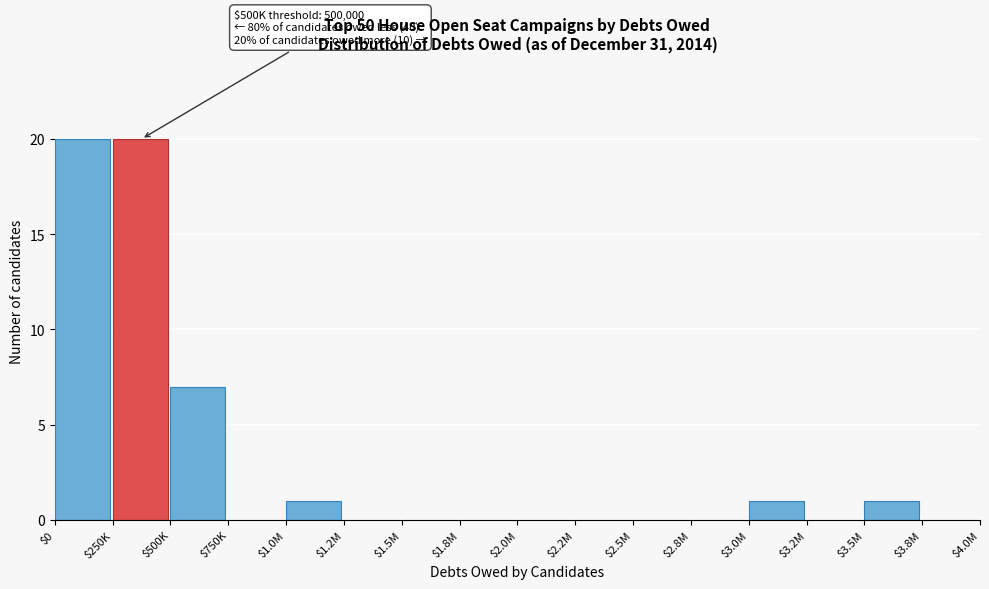

What is the maximum value shown in the chart?

20